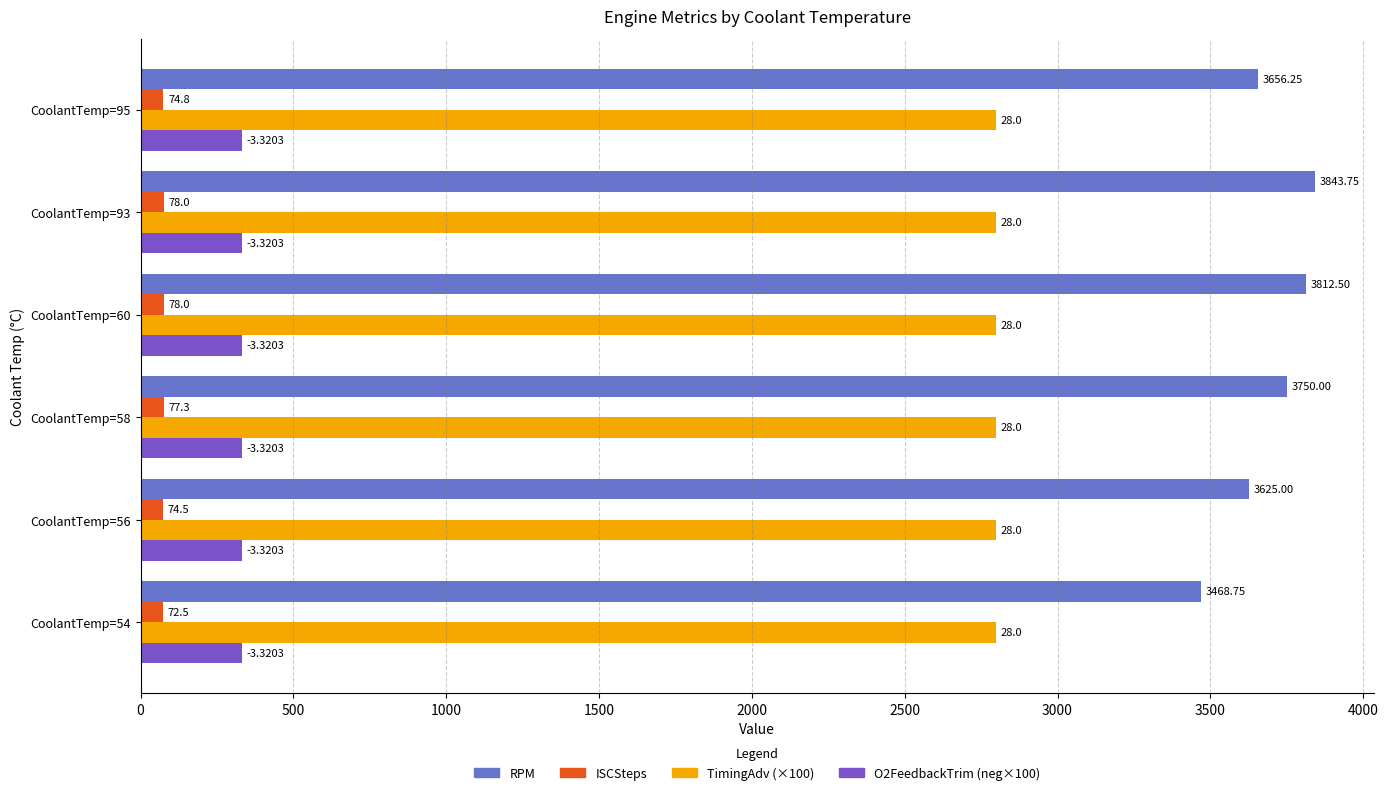

Rank the series at CoolantTemp=93 from lowest to highest value.

ISCSteps, O2FeedbackTrim (neg×100), TimingAdv (×100), RPM